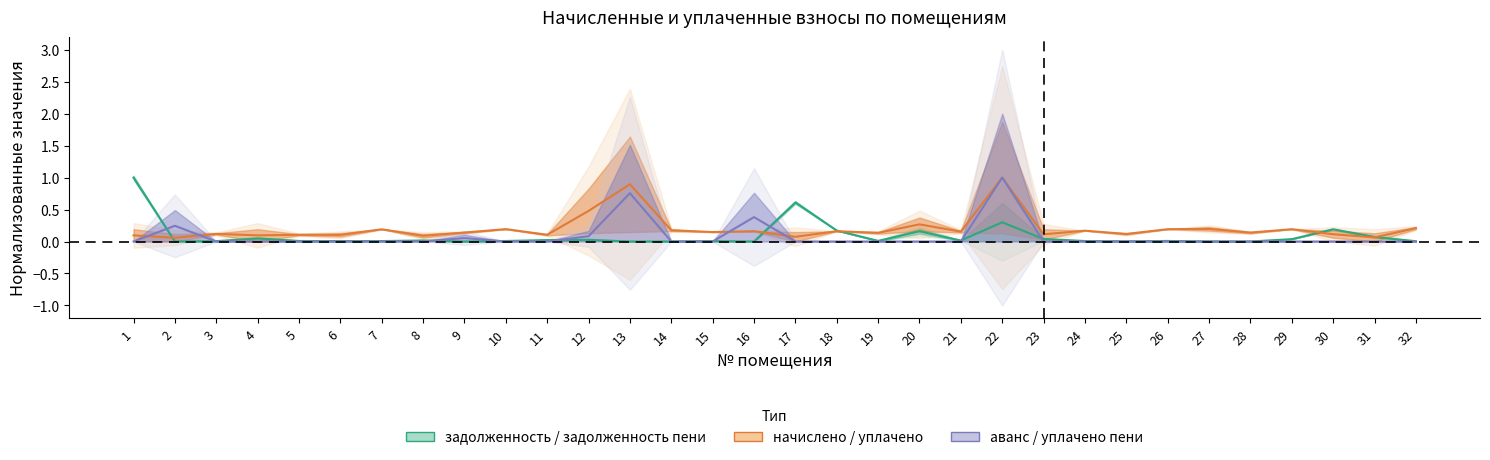

Does the chart display data point markers on the line(s)?

No